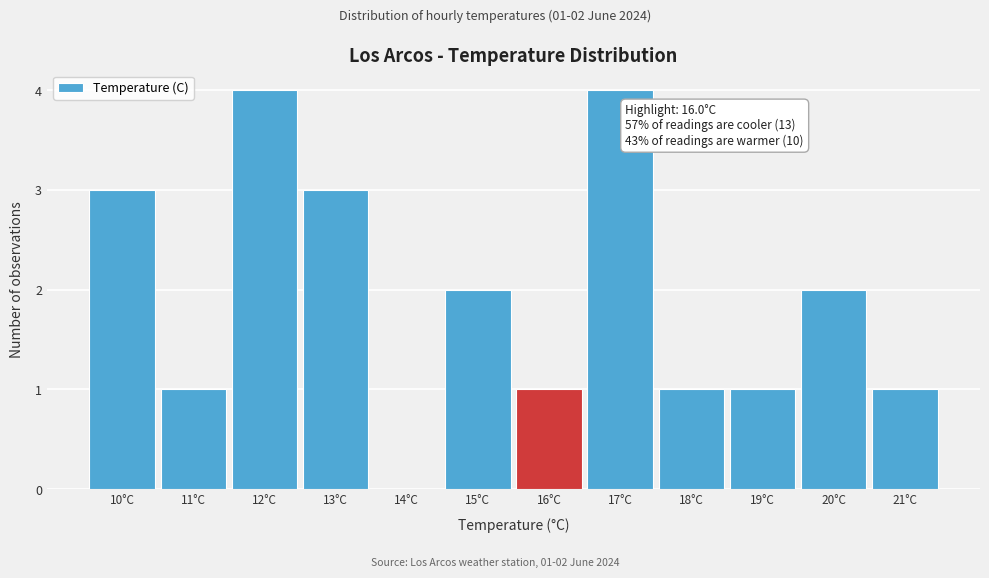

Reading left to right, list all the values displayed in this chart.

10°C=3	11°C=1	12°C=4	13°C=3	14°C=0	15°C=2	16°C=1	17°C=4	18°C=1	19°C=1	20°C=2	21°C=1